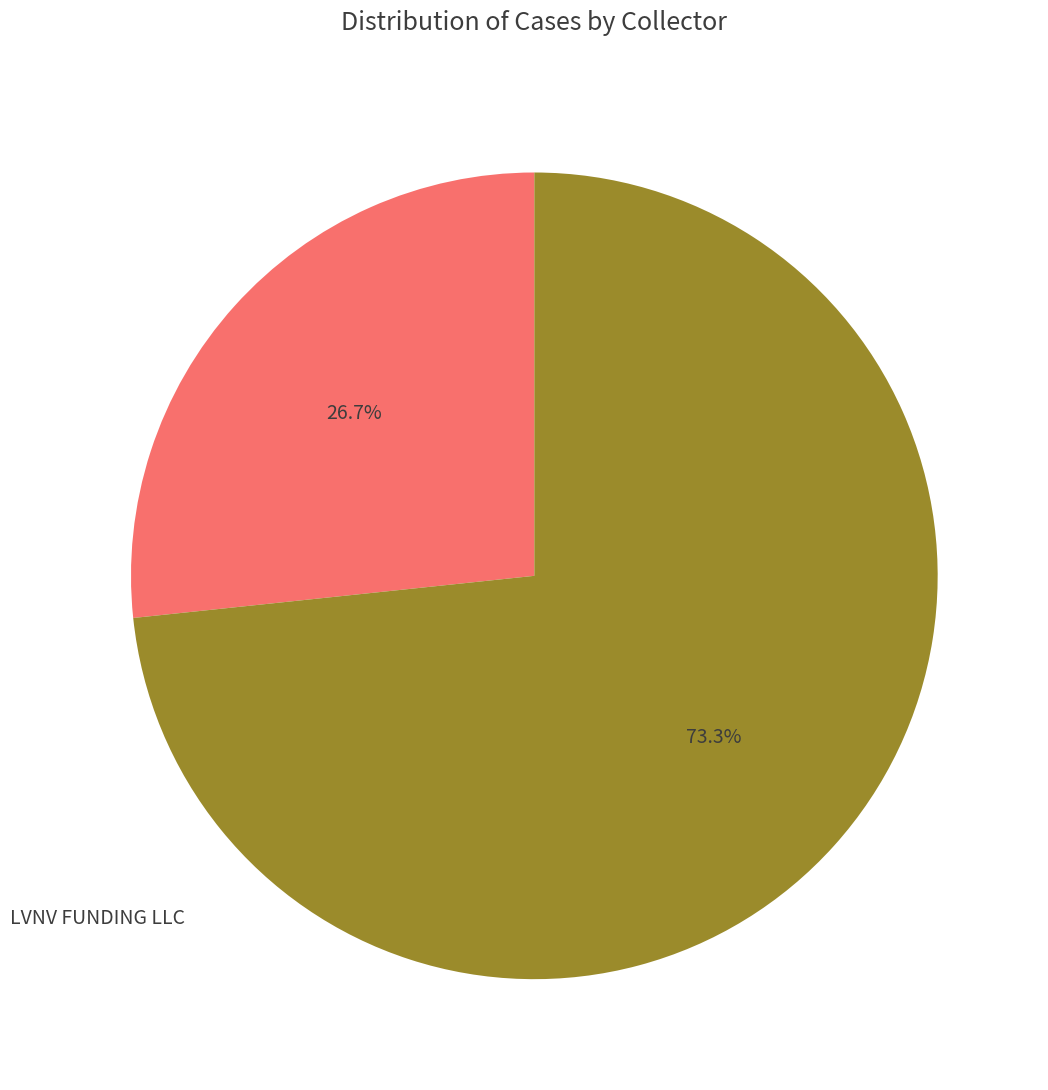

Is there any slice that represents more than half of the pie?

Yes